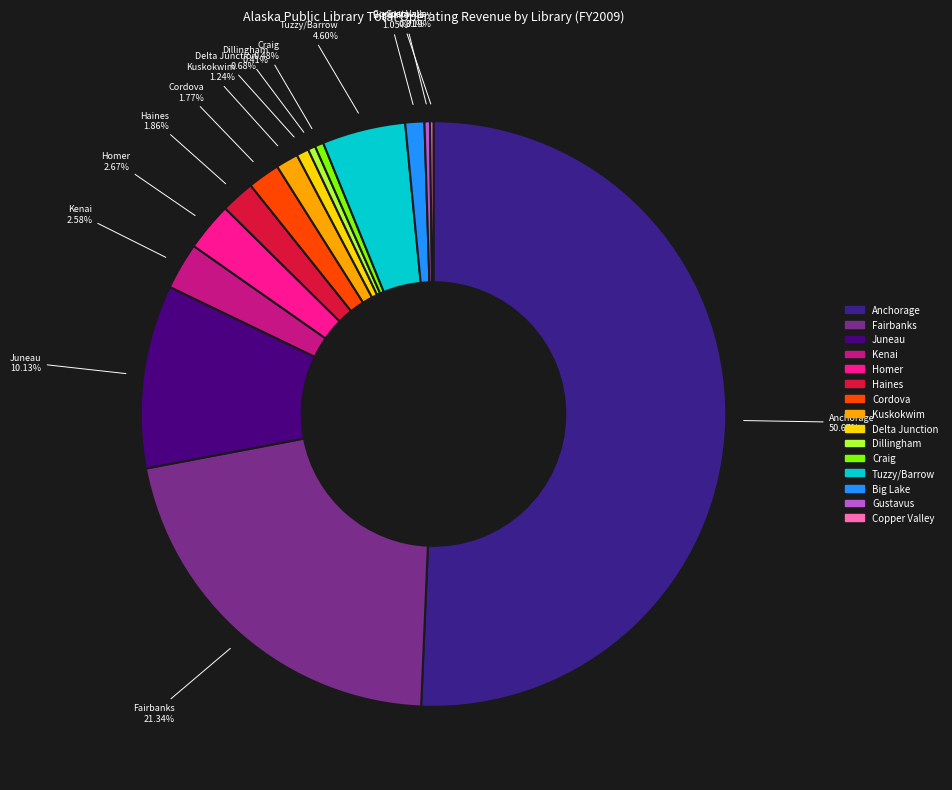

What is the majority slice?

Anchorage